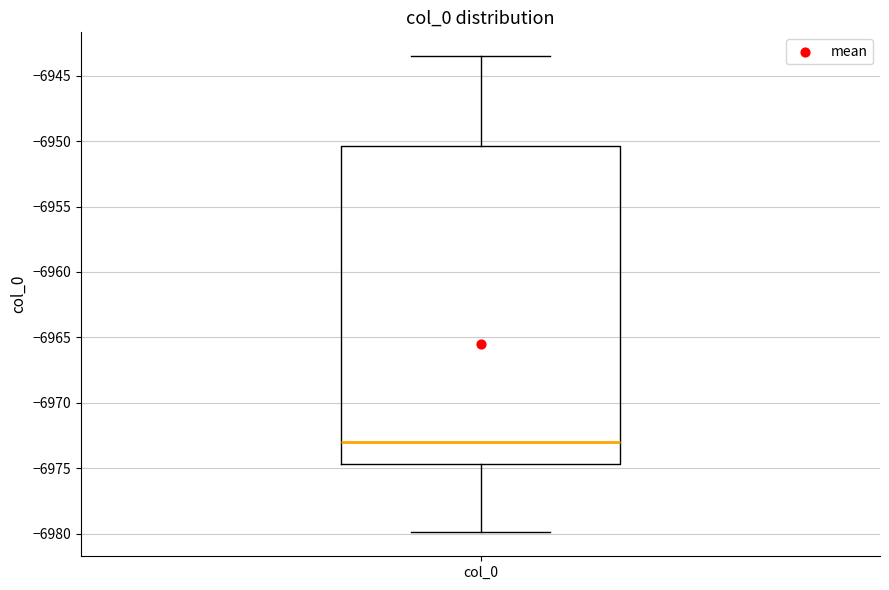

Where does the upper whisker of the box for col_0 end on the y-axis? The values are not printed on the chart, so give them approximately, as read against the axis.

-6943.5